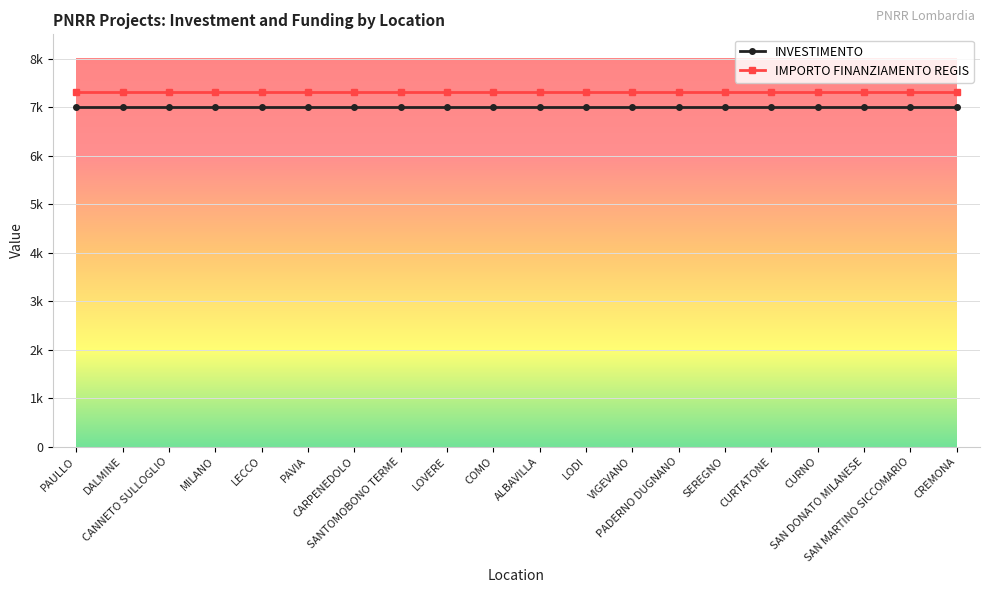

Which has a higher value, CURTATONE or CURNO?

CURTATONE